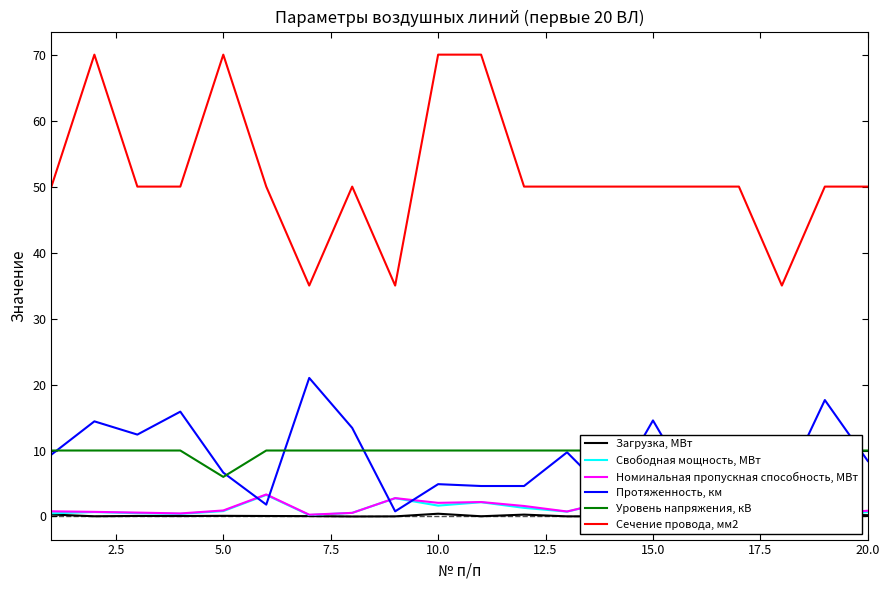

True or false: Уровень напряжения, кВ and Номинальная пропускная способность, МВт cross at least once.

False